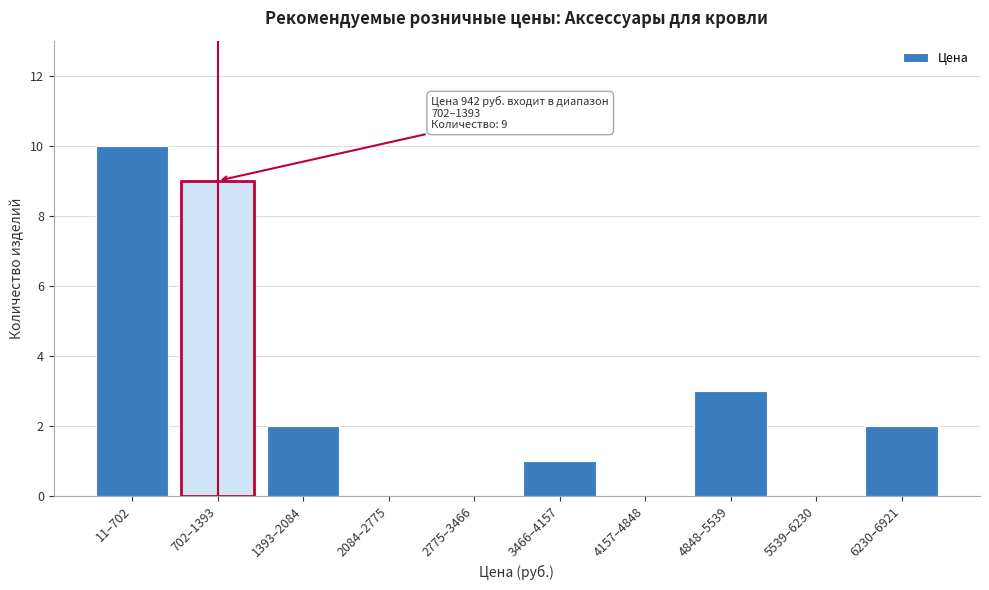

Reading left to right, list all the values displayed in this chart.

11–702=10	702–1393=9	1393–2084=2	2084–2775=0	2775–3466=0	3466–4157=1	4157–4848=0	4848–5539=3	5539–6230=0	6230–6921=2